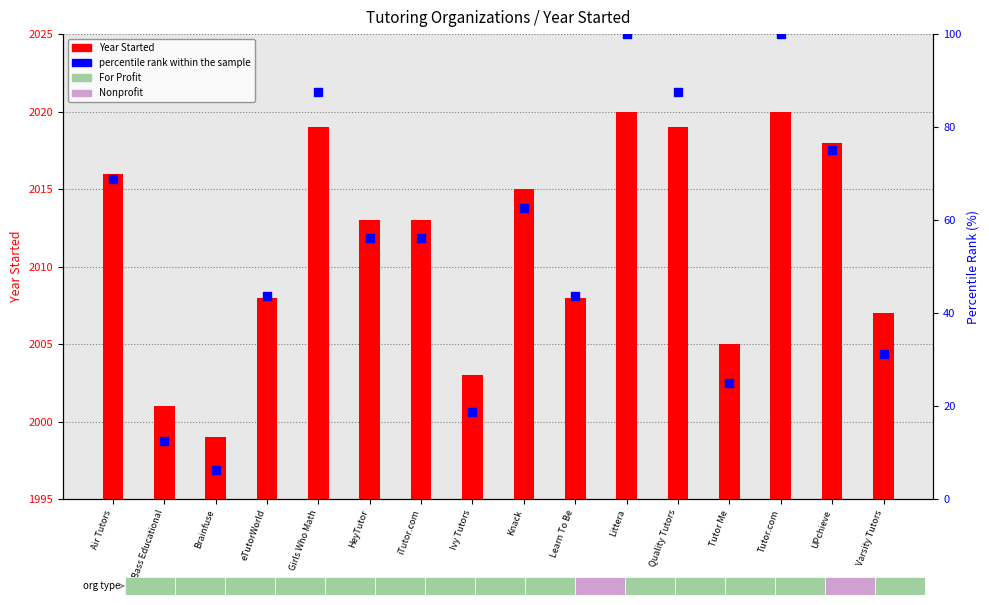

Which series reaches the maximum Y coordinate?

percentile rank within the sample